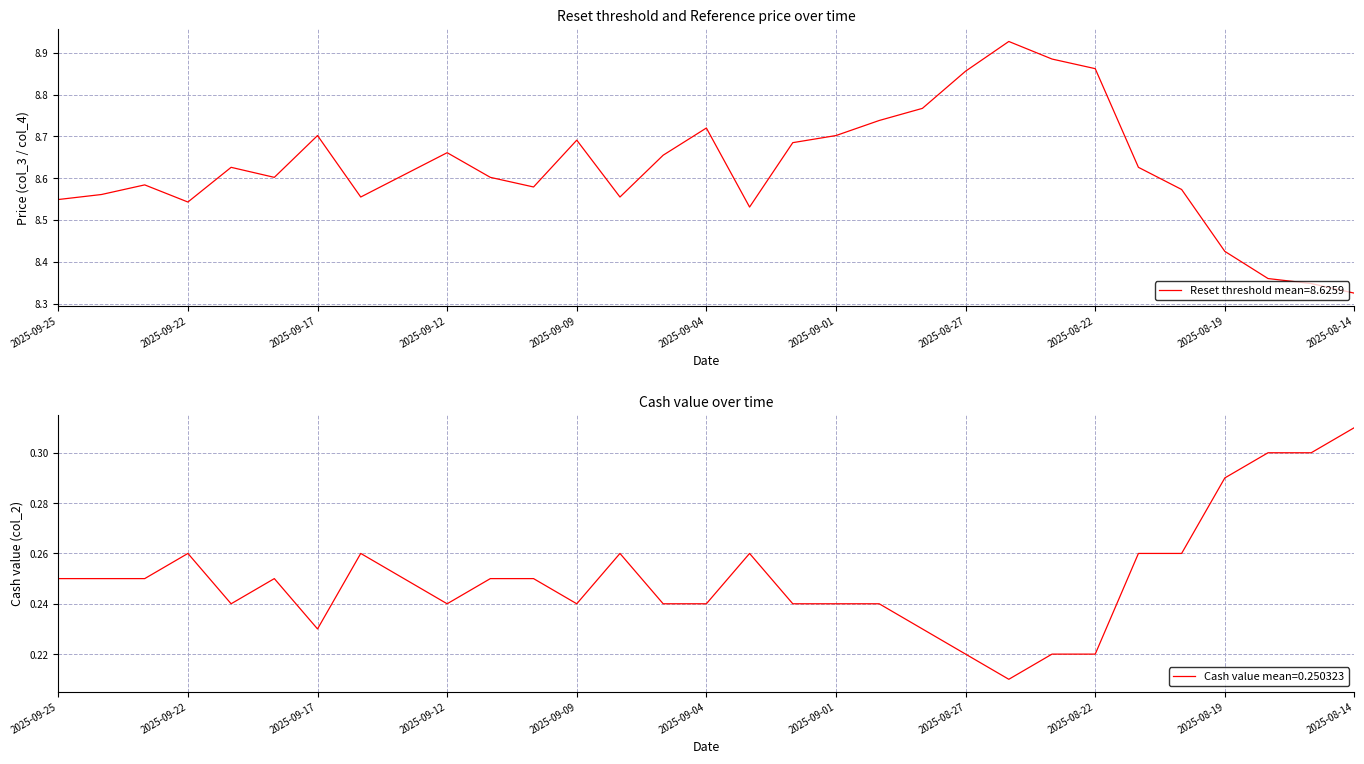

Which series has the largest range (max minus min)?

Reset threshold (col_3)